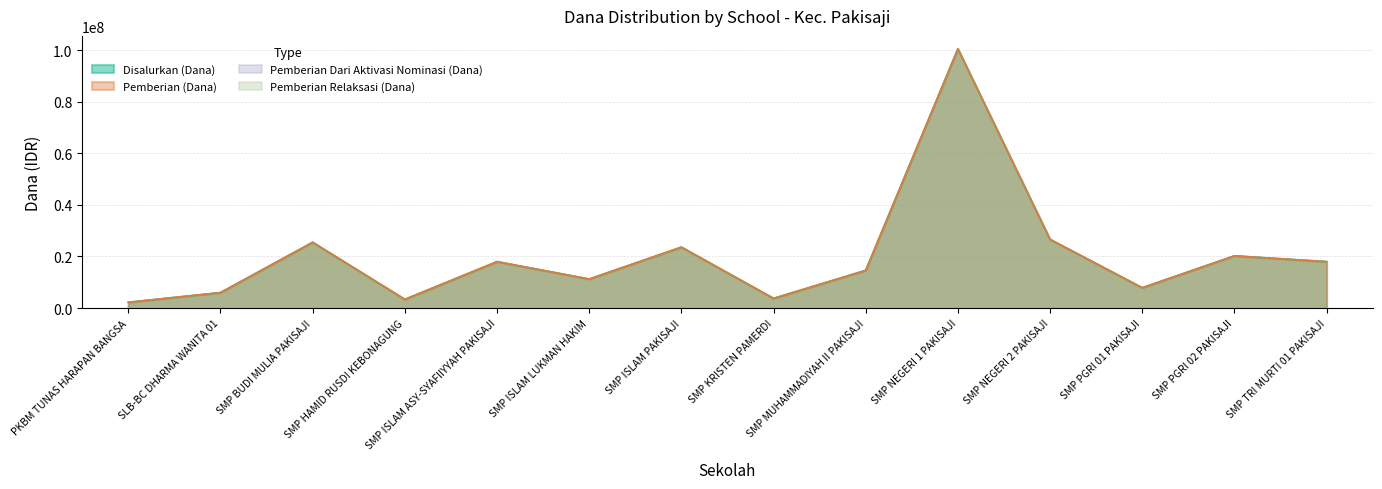

Reading left to right, what are all the values shown in this chart?

Disalurkan (Dana): PKBM TUNAS HARAPAN BANGSA=2250000	SLB-BC DHARMA WANITA 01=6000000	SMP BUDI MULIA PAKISAJI=25500000	SMP HAMID RUSDI KEBONAGUNG=3375000	SMP ISLAM ASY-SYAFIIYYAH PAKISAJI=18000000	SMP ISLAM LUKMAN HAKIM=11250000	SMP ISLAM PAKISAJI=23625000	SMP KRISTEN PAMERDI=3750000	SMP MUHAMMADIYAH II PAKISAJI=14625000	SMP NEGERI 1 PAKISAJI=100500000	SMP NEGERI 2 PAKISAJI=26625000	SMP PGRI 01 PAKISAJI=7875000	SMP PGRI 02 PAKISAJI=20250000	SMP TRI MURTI 01 PAKISAJI=18000000
Pemberian (Dana): PKBM TUNAS HARAPAN BANGSA=2250000	SLB-BC DHARMA WANITA 01=6000000	SMP BUDI MULIA PAKISAJI=25500000	SMP HAMID RUSDI KEBONAGUNG=3375000	SMP ISLAM ASY-SYAFIIYYAH PAKISAJI=18000000	SMP ISLAM LUKMAN HAKIM=11250000	SMP ISLAM PAKISAJI=23625000	SMP KRISTEN PAMERDI=3750000	SMP MUHAMMADIYAH II PAKISAJI=14625000	SMP NEGERI 1 PAKISAJI=100500000	SMP NEGERI 2 PAKISAJI=26625000	SMP PGRI 01 PAKISAJI=7875000	SMP PGRI 02 PAKISAJI=20250000	SMP TRI MURTI 01 PAKISAJI=18000000